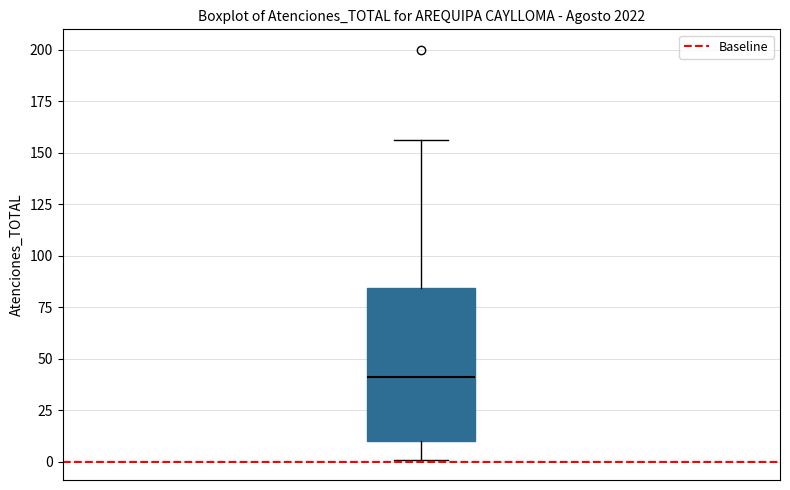

Transcribe this box plot: give where the median line is, the range the box spans, and where the two whiskers end, as read against the y-axis. The values are not printed on the chart, so give them approximately, as read against the axis.

median 40, box 10 to 85, whiskers 0 to 155